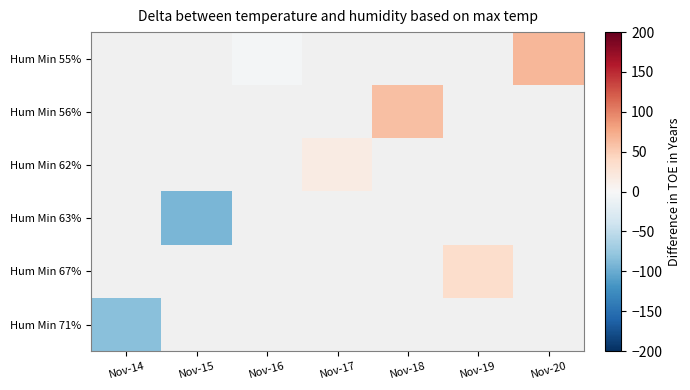

Which label corresponds to the largest value in the chart?

Nov-20